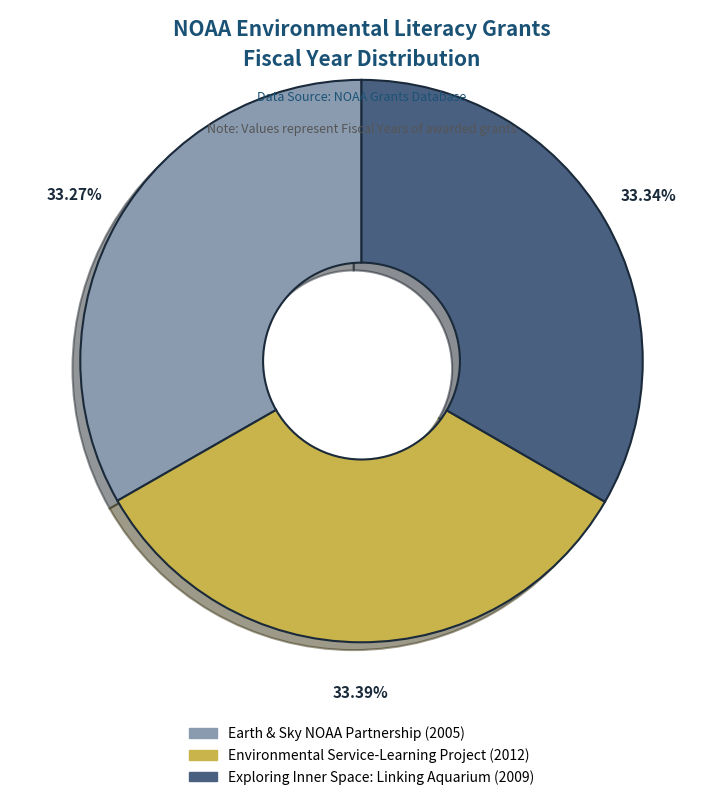

To the nearest percent, what portion does Environmental Service-Learning Project represent?

33%